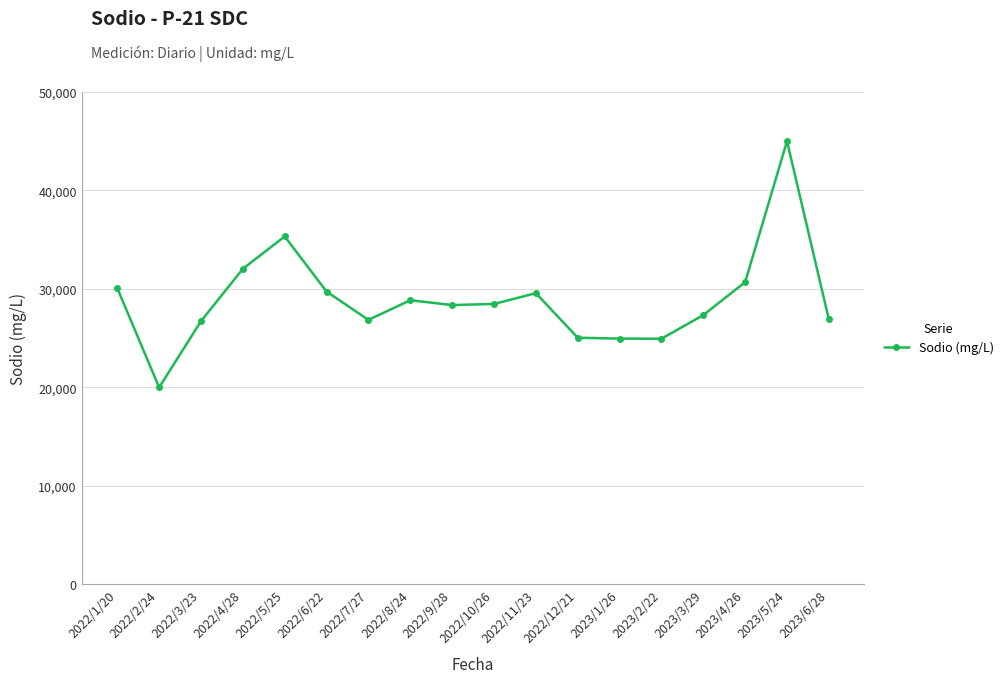

Where does the data first go above 28476?

2022/1/20